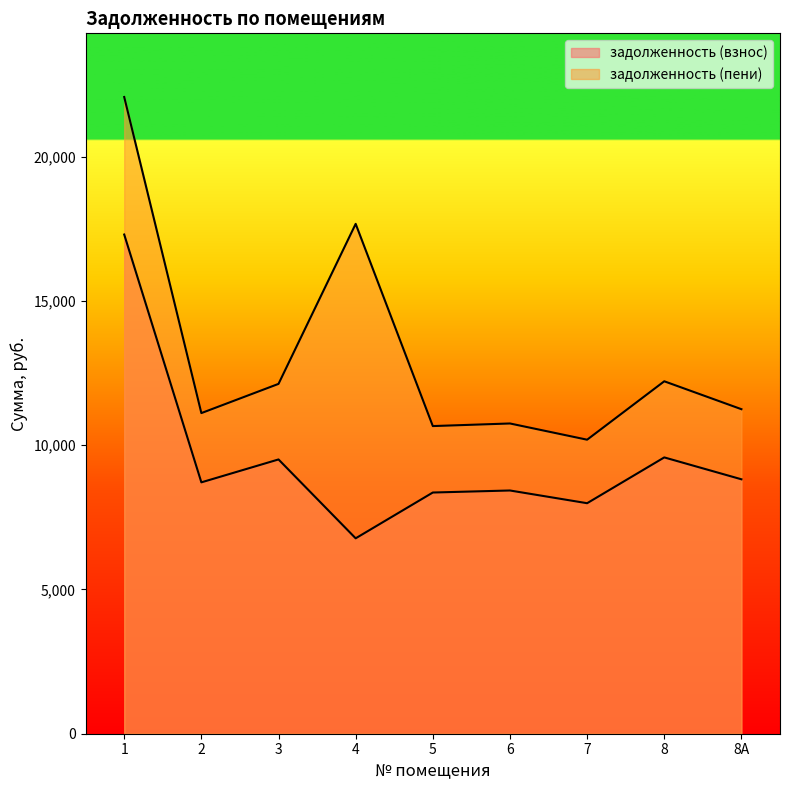

True or false: задолженность (взнос) and задолженность (пени) cross at least once.

False